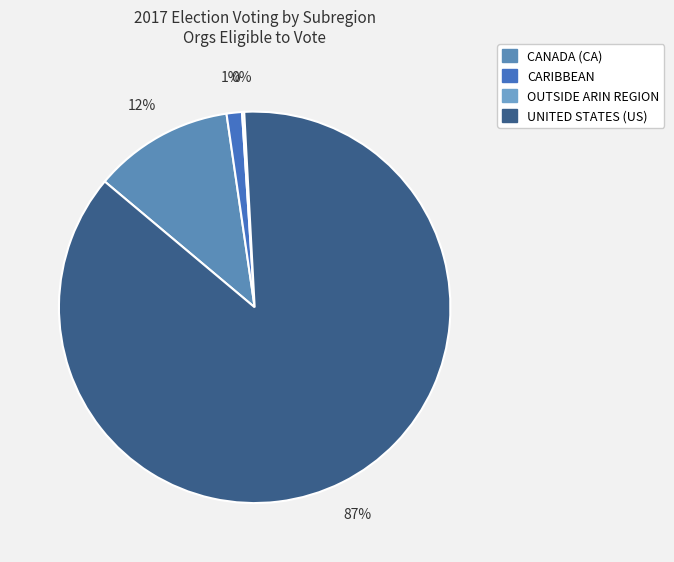

Which category has the smallest portion of the pie?

OUTSIDE ARIN REGION